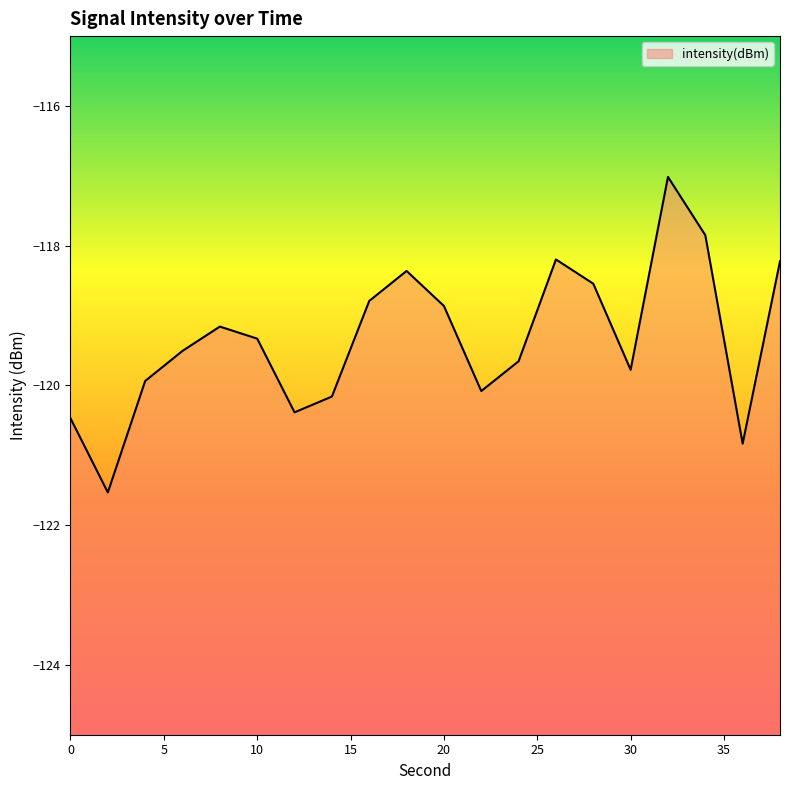

What is the approximate value at 34?

-117.8